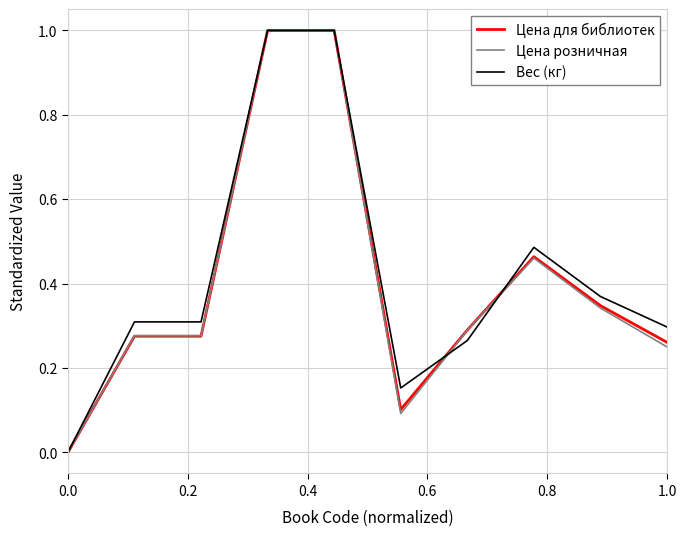

What is the maximum value for Цена для библиотек?

1.0